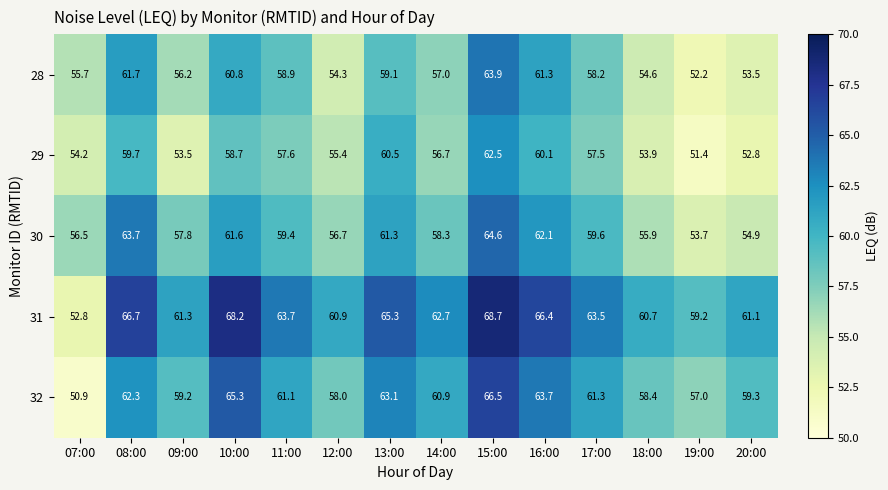

What is the spread (max minus min) of values at 11:00?

6.1